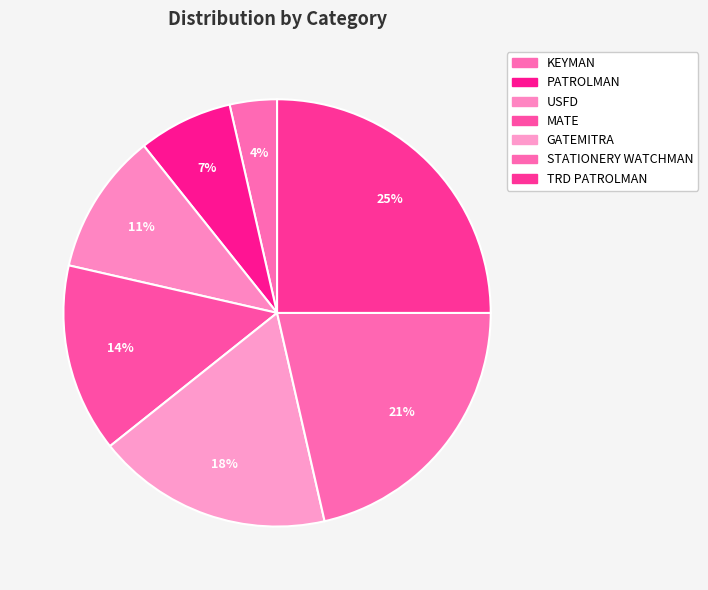

How much of the chart is everything except USFD?

89.3%